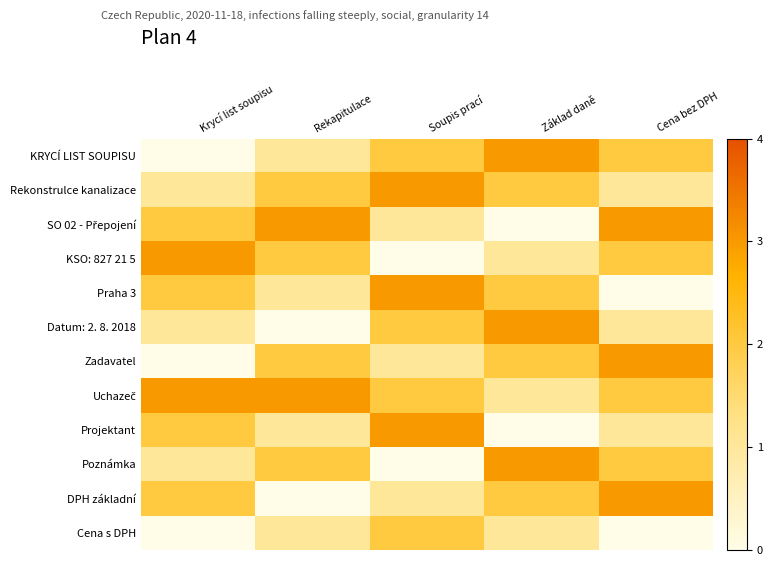

What is the greatest value displayed?

3